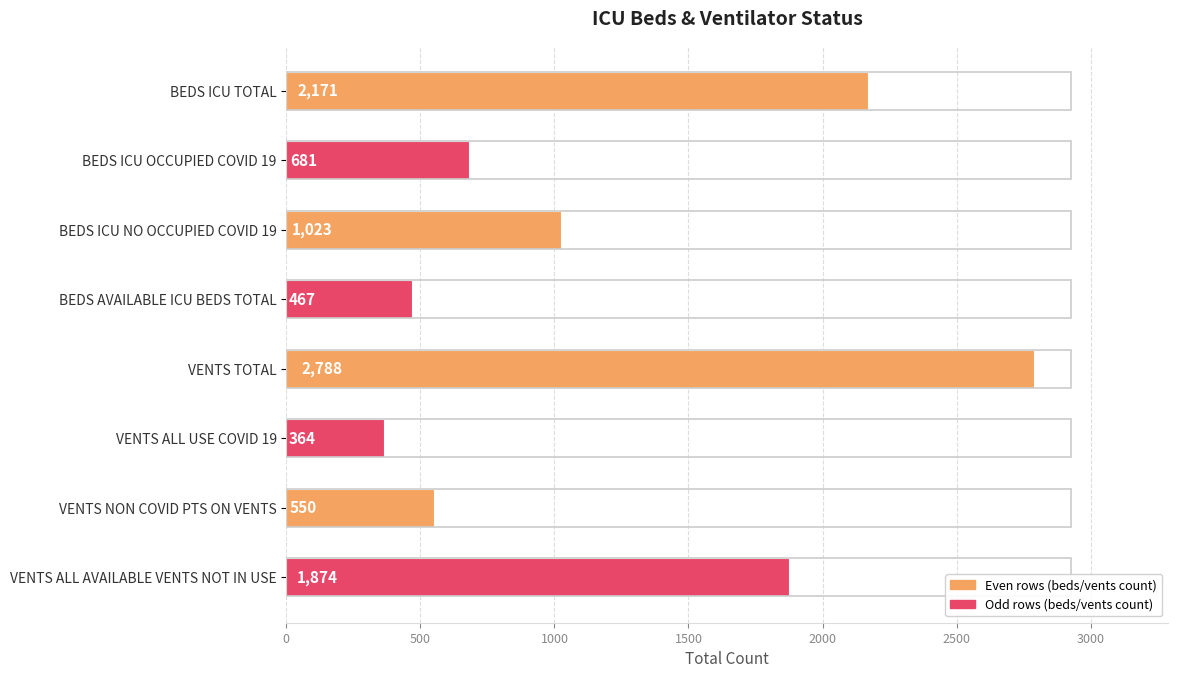

List the labels in order of value, largest first.

VENTS TOTAL, BEDS ICU TOTAL, VENTS ALL AVAILABLE VENTS NOT IN USE, BEDS ICU NO OCCUPIED COVID 19, BEDS ICU OCCUPIED COVID 19, VENTS NON COVID PTS ON VENTS, BEDS AVAILABLE ICU BEDS TOTAL, VENTS ALL USE COVID 19